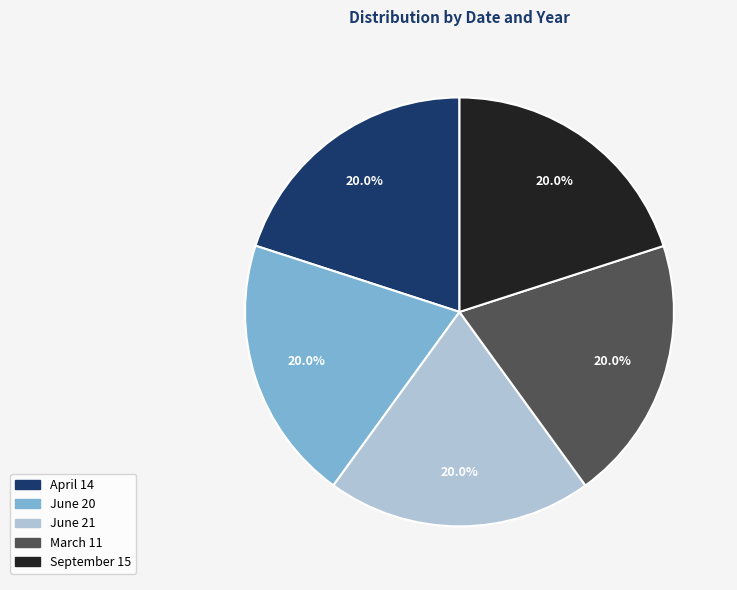

To the nearest percent, what percentage of the pie is June 20?

20%